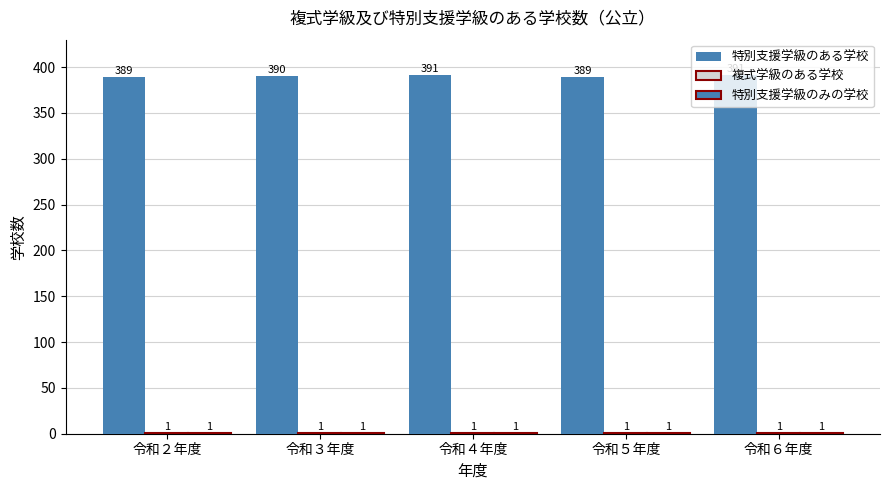

At how many categories does at least one series exceed 193?

5